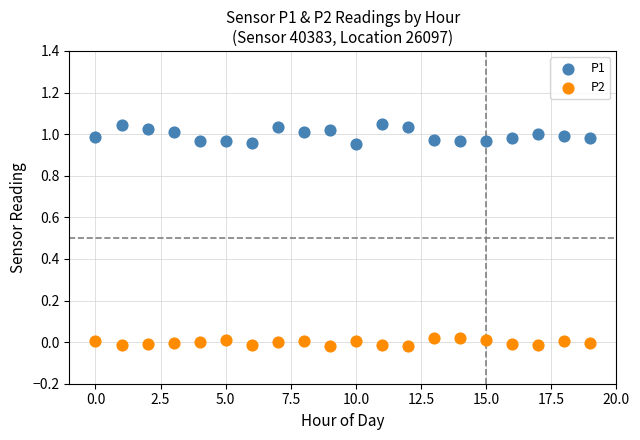

Which series has the widest spread of Y values?

P1